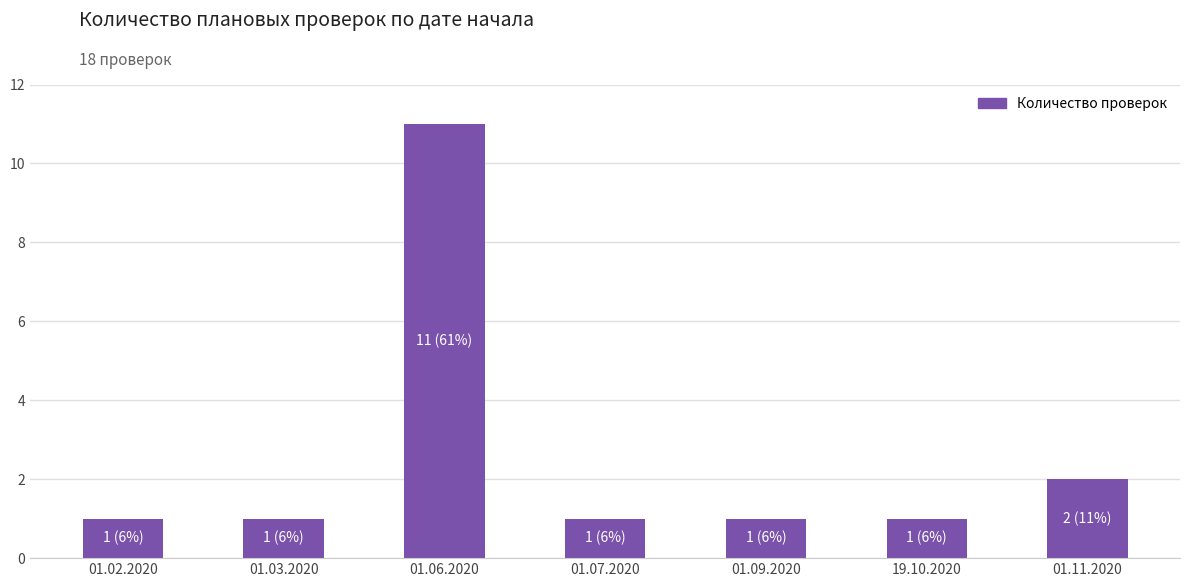

At which category does the chart reach its peak across all series?

01.06.2020